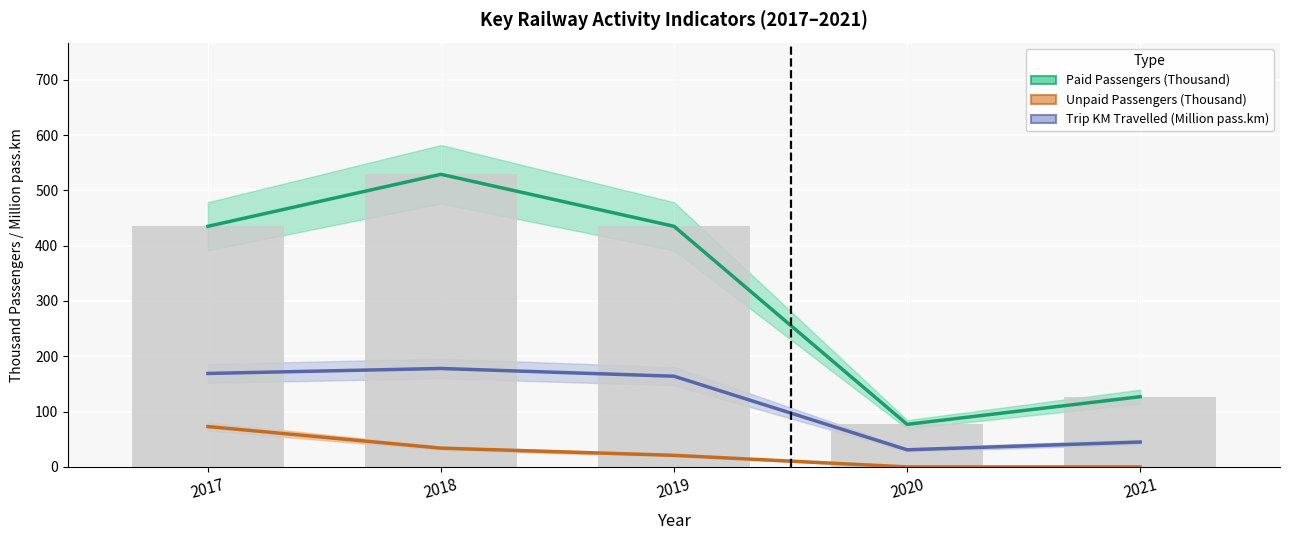

What is the difference between the highest and lowest values at 2017?

362